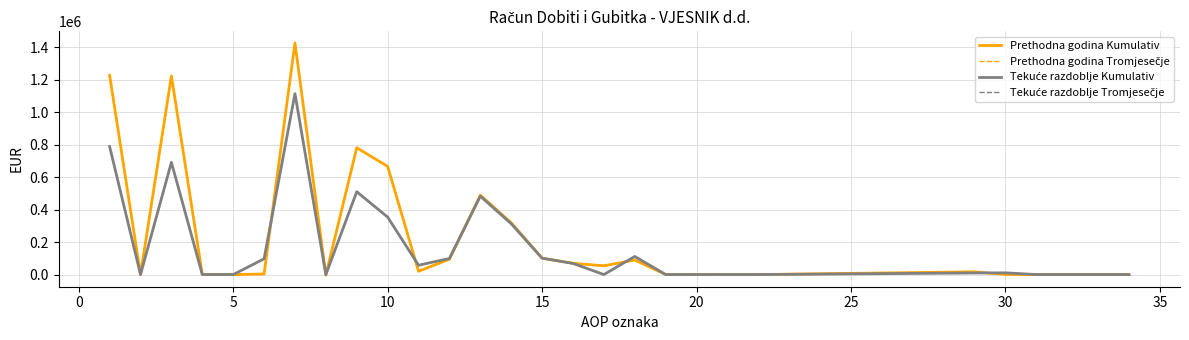

Is this an area chart (filled region under the line)?

No